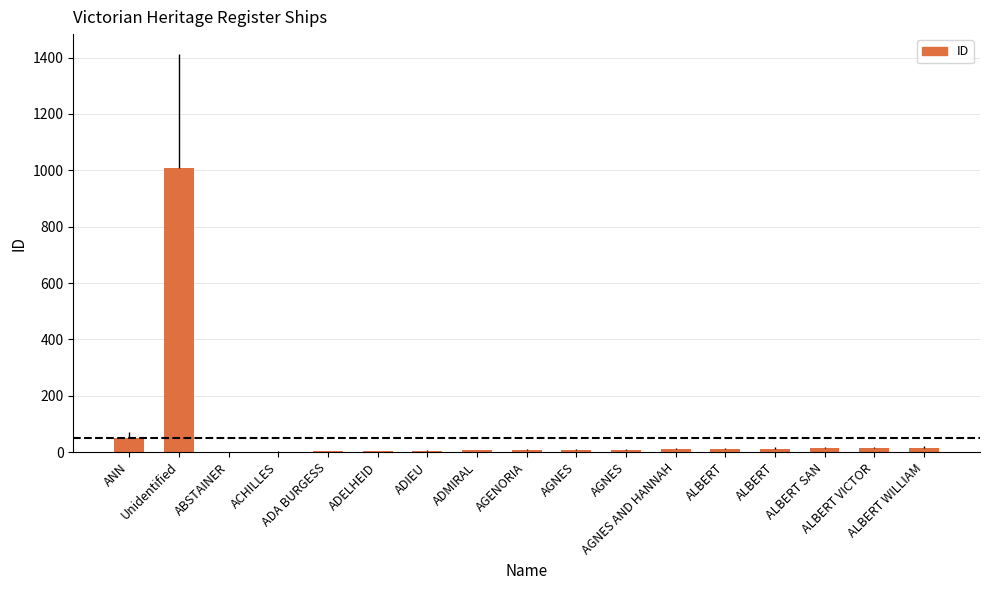

Between ADIEU and AGNES AND HANNAH, which is larger?

AGNES AND HANNAH